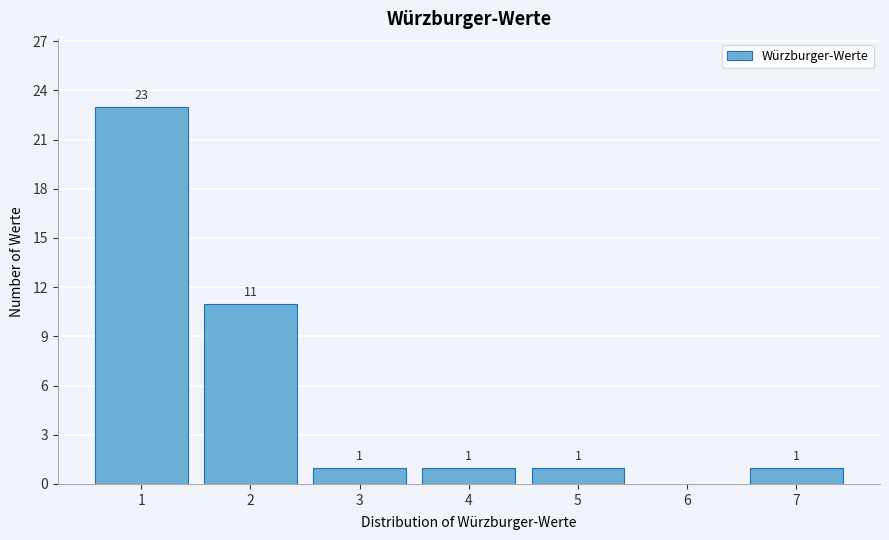

Reading left to right, extract all data points from this chart.

1=23	2=11	3=1	4=1	5=1	6=0	7=1